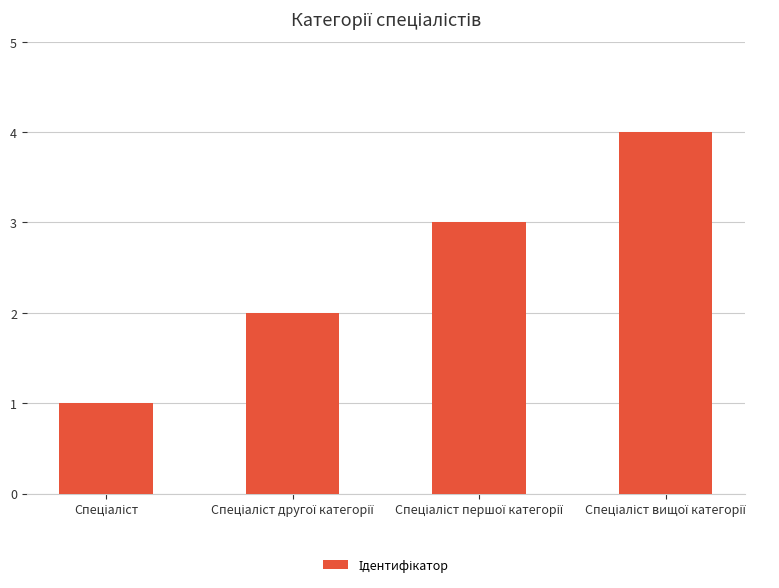

Reading right to left, what are all the values shown in this chart?

4	3	2	1